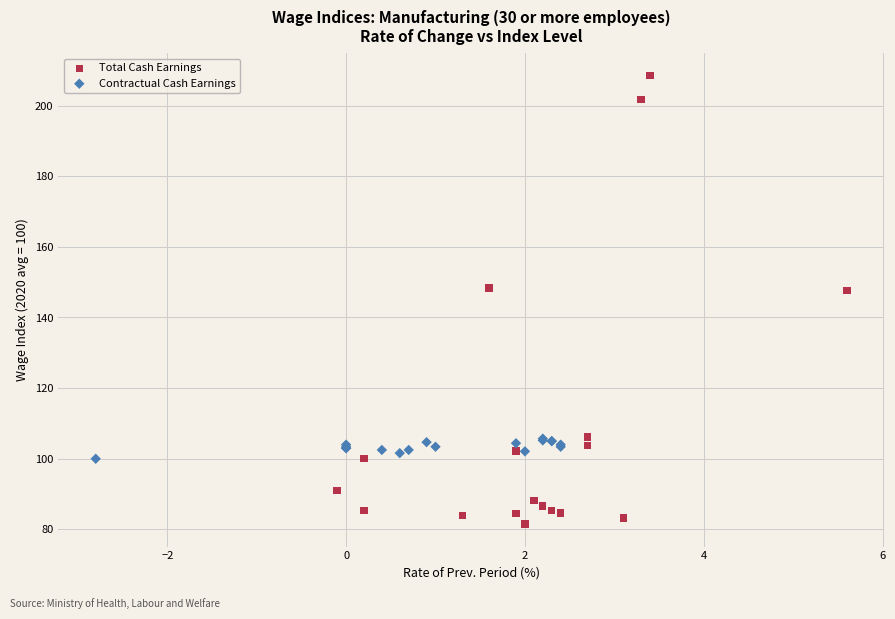

Which series has the widest spread of Y values?

Total Cash Earnings